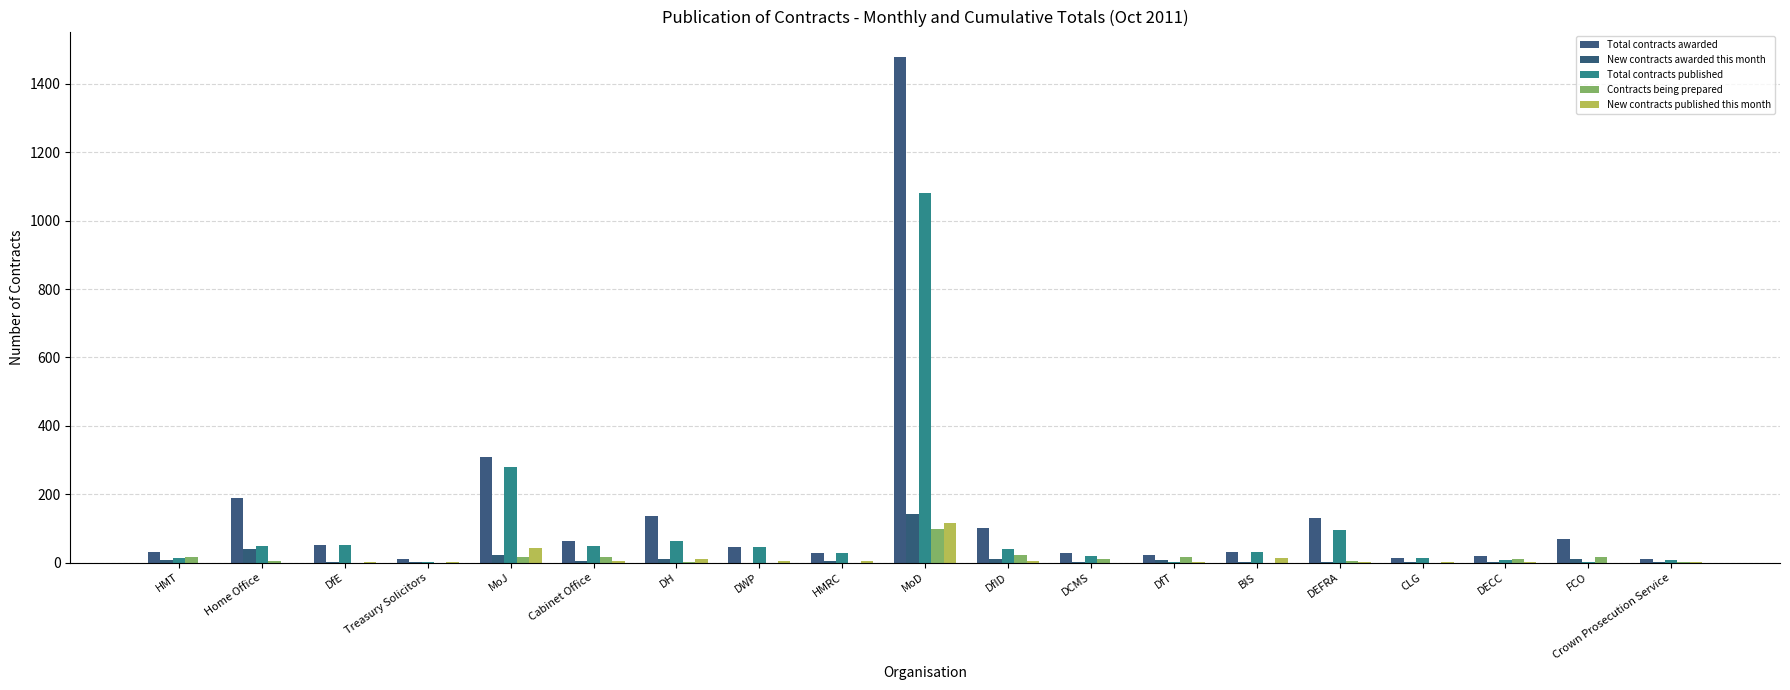

How many groups of bars are there?

19